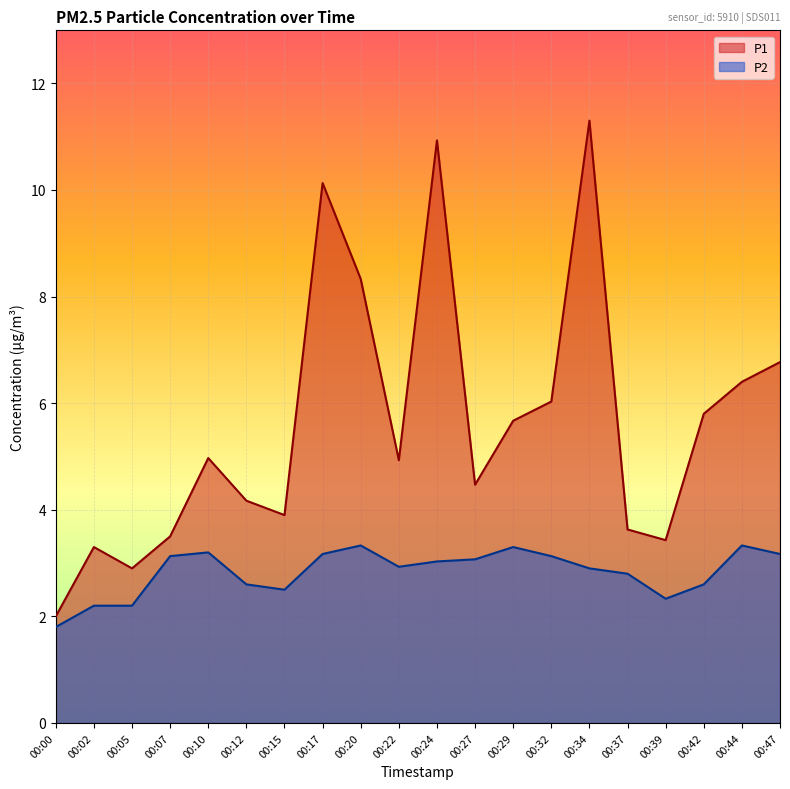

True or false: P2 has more than 0 points higher than both neighbors.

True